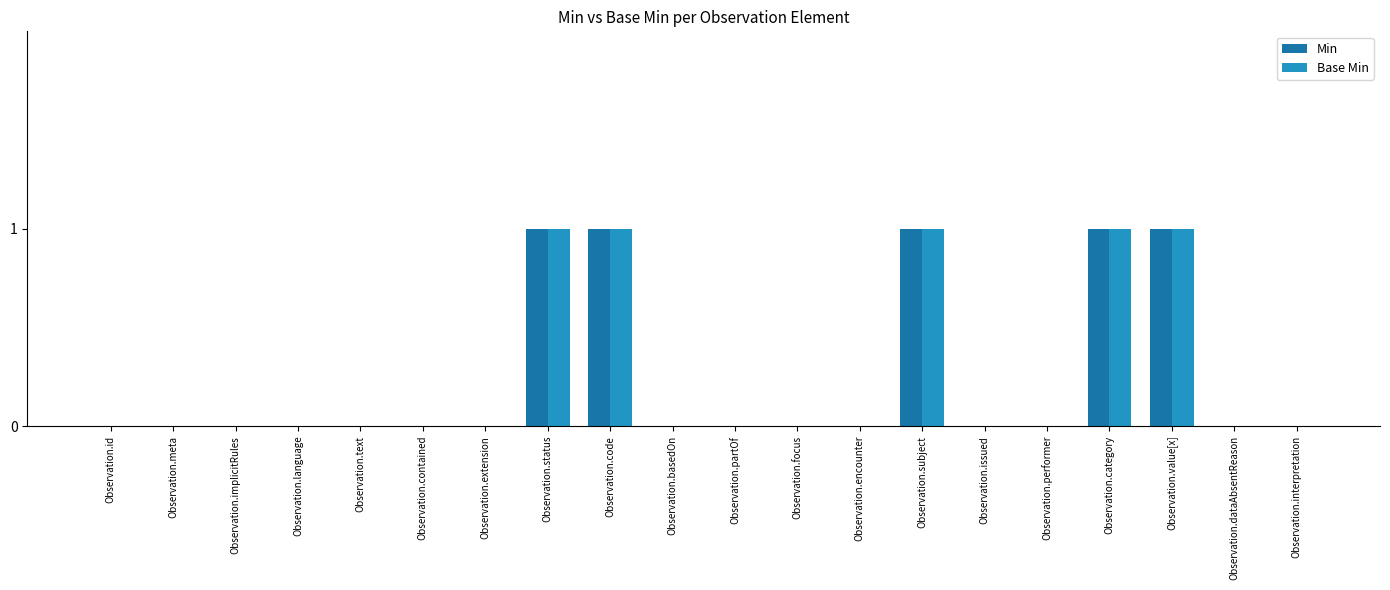

What are all the series names shown in the legend?

Min, Base Min